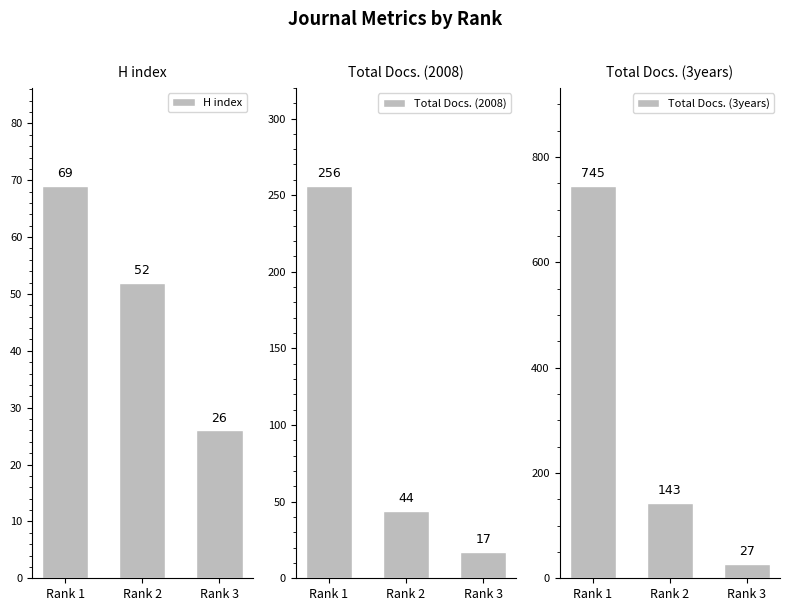

What is the minimum value shown in the chart?

17